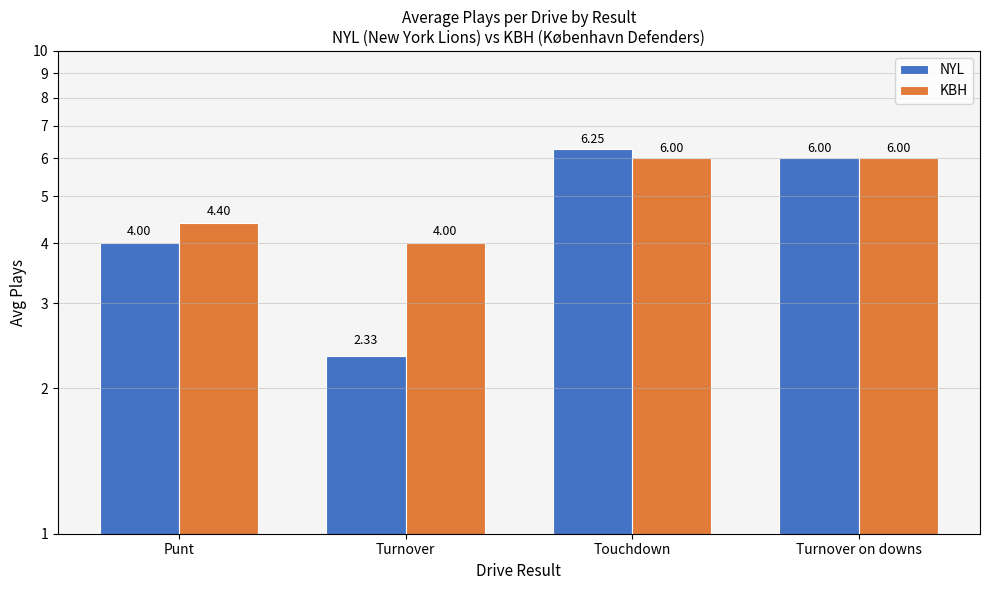

What is the difference between the NYL values at Turnover on downs and Turnover?

3.7